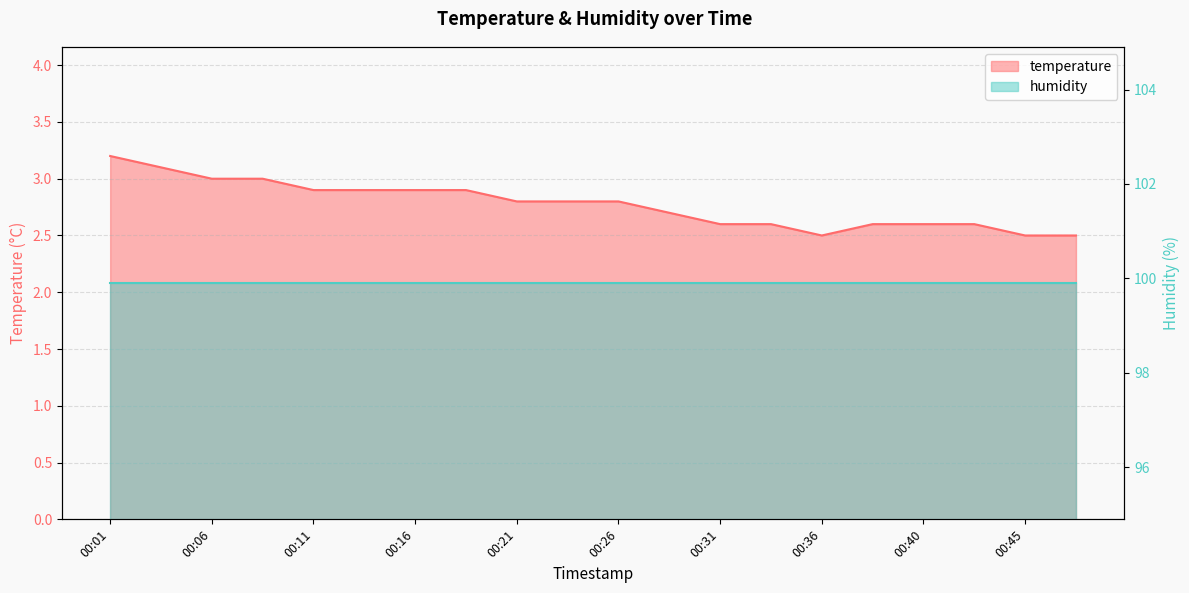

Does the chart display data point markers on the line(s)?

No